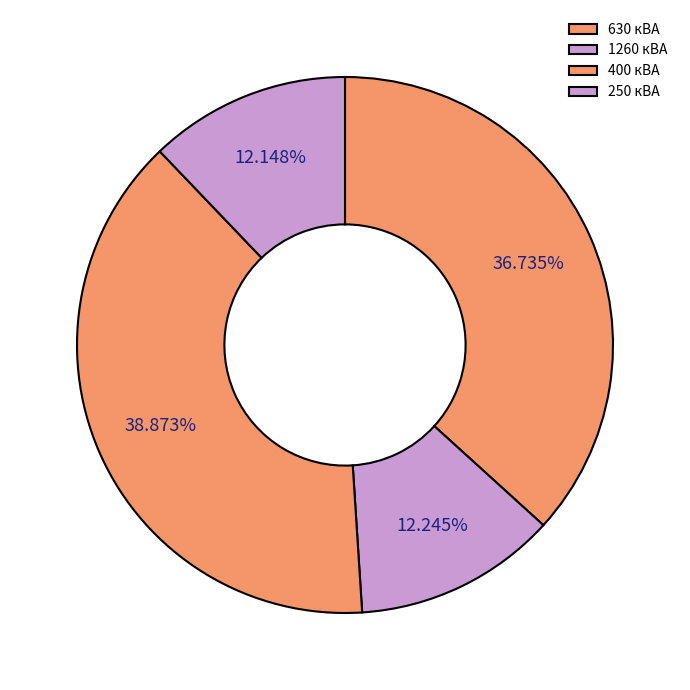

How many slices are in this pie chart?

4